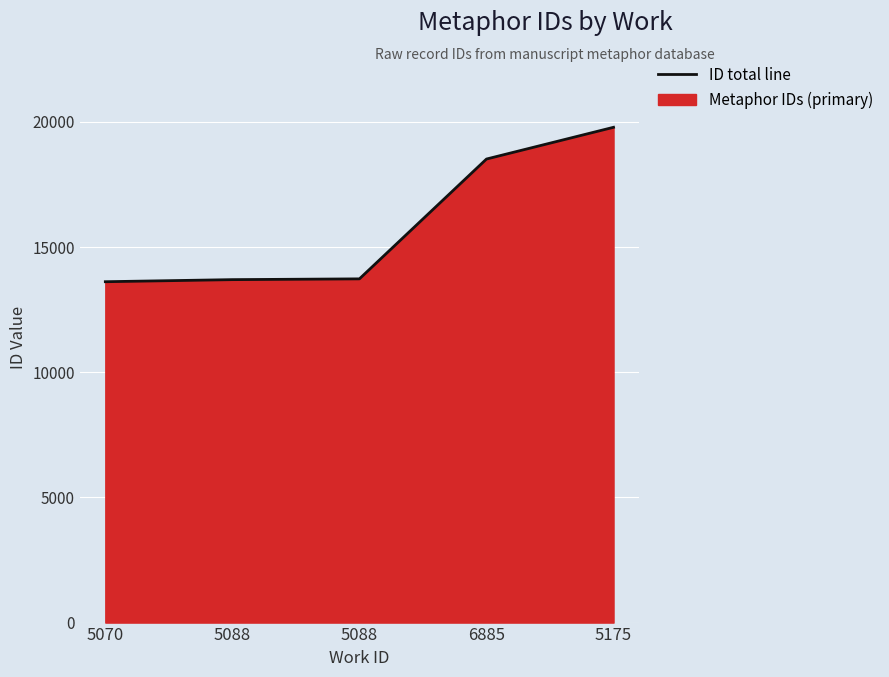

The chart shows a value of 13617 at 5070. True or false?

True